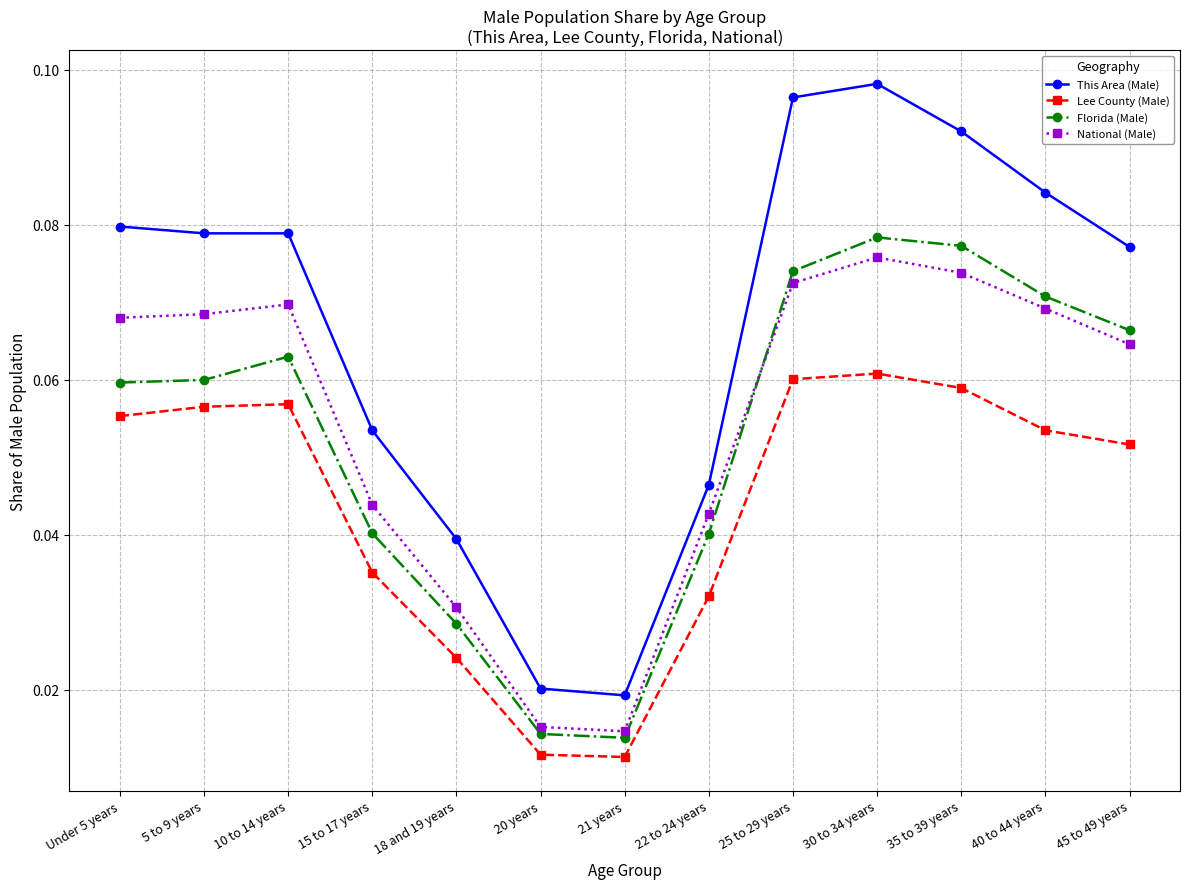

The National (Male) series shows 0.0 at 30 to 34 years. True or false?

False